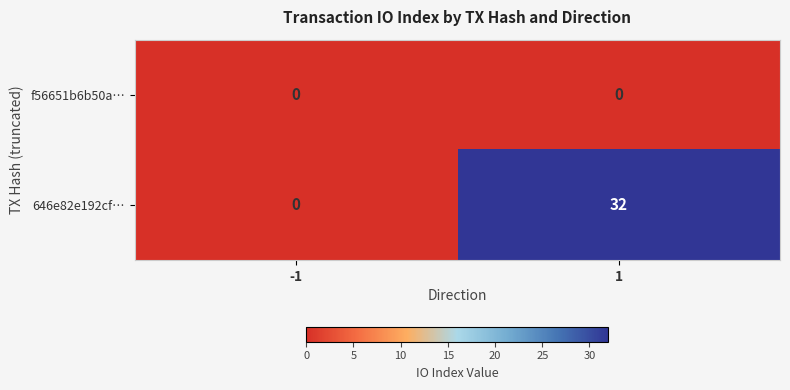

What is the highest value of the 646e82e192cf… series?

32